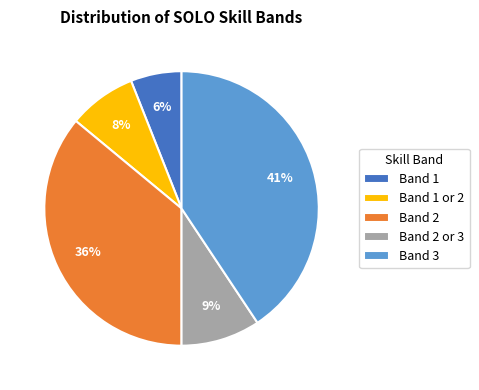

To the nearest percent, what is the difference between the largest and smallest slice percentages?

35%